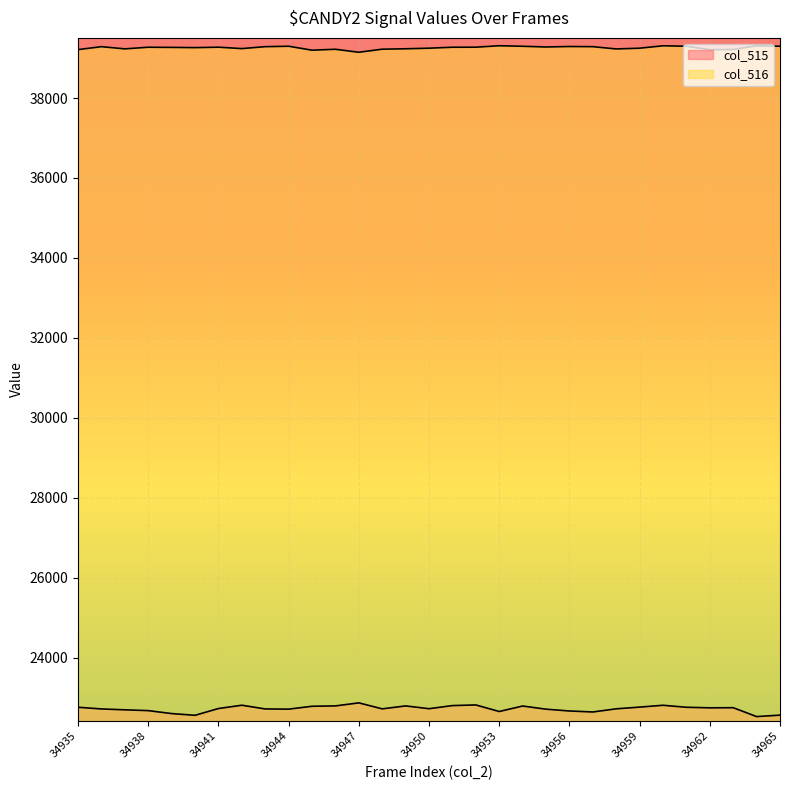

How many lines are shown in the chart?

2